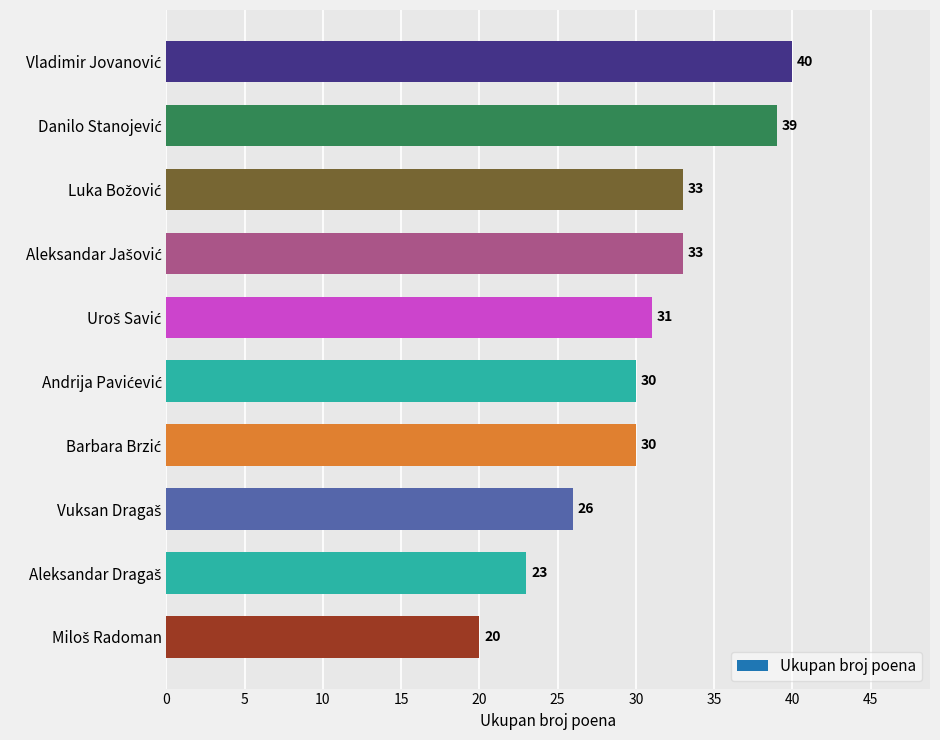

What is the difference between the second highest and minimum values?

19